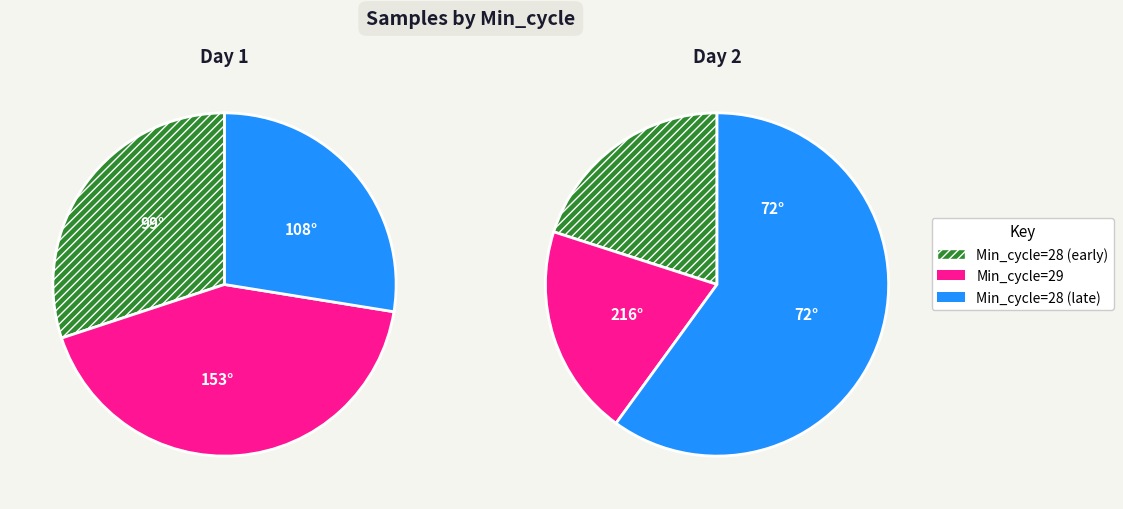

Count the number of slices in the pie.

3